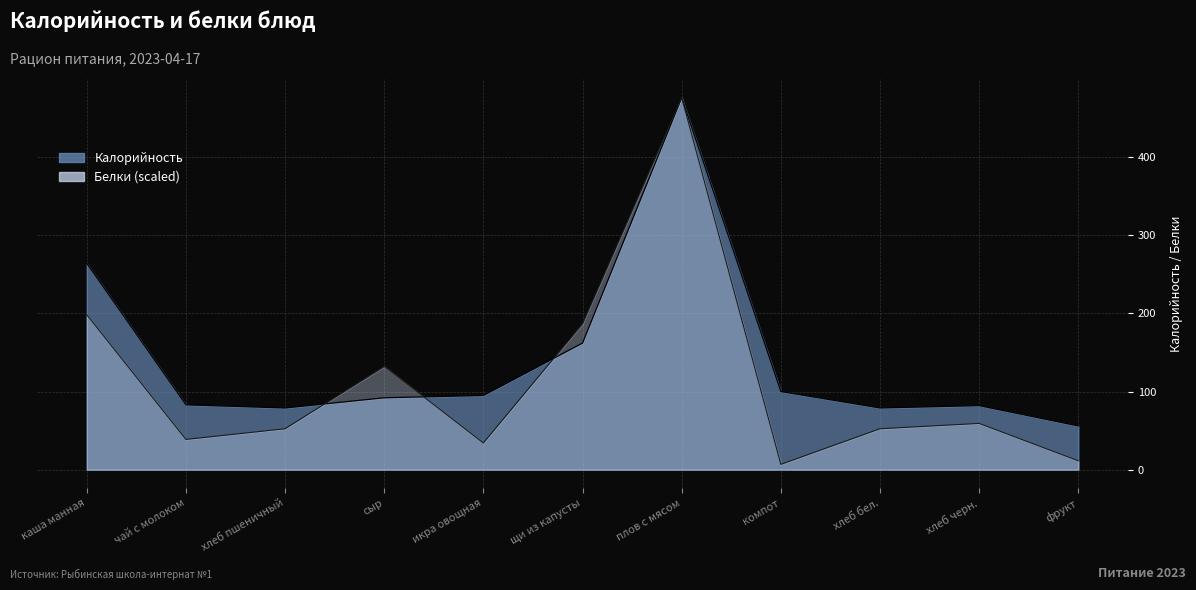

What is the label of the 3rd point from the right?

хлеб бел.